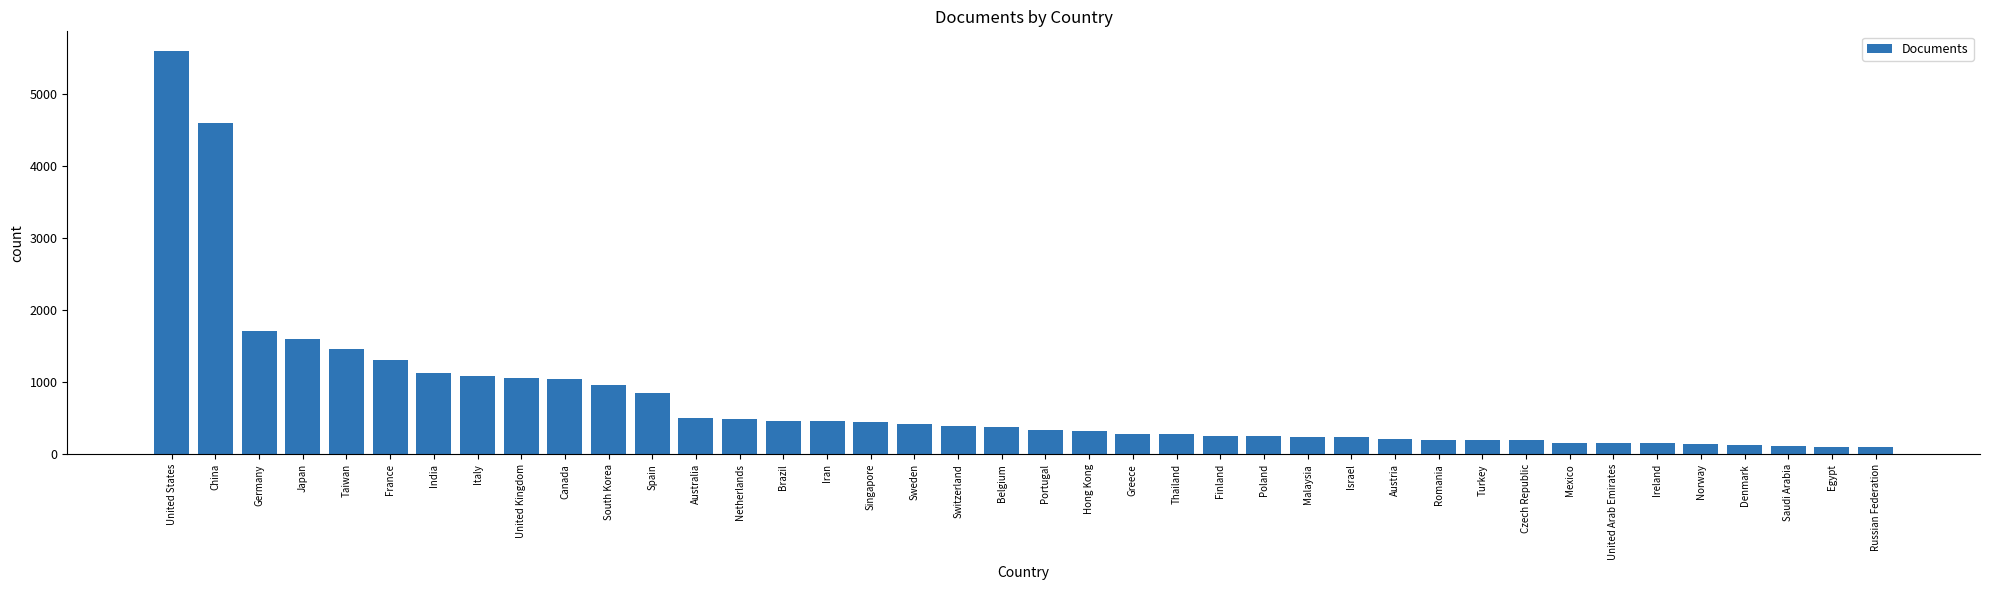

Where does the data first go above 374?

United States